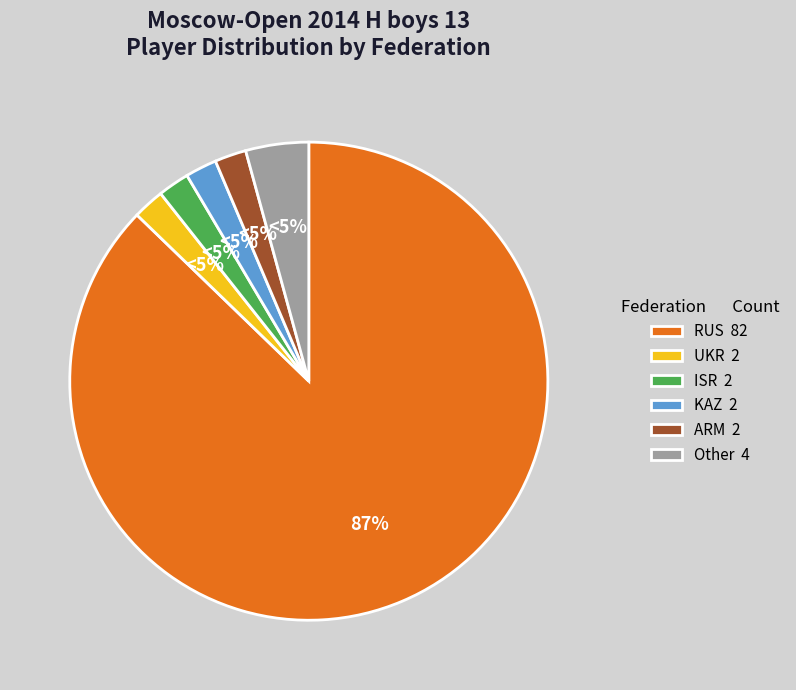

How many slices are in this pie chart?

6